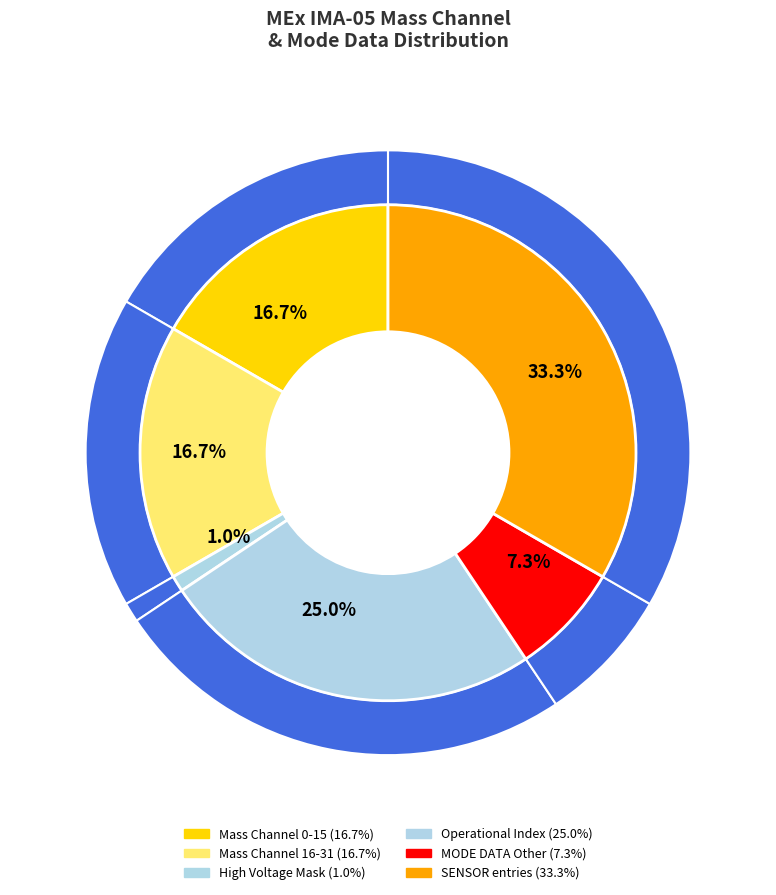

Is there a majority slice in this chart?

Yes